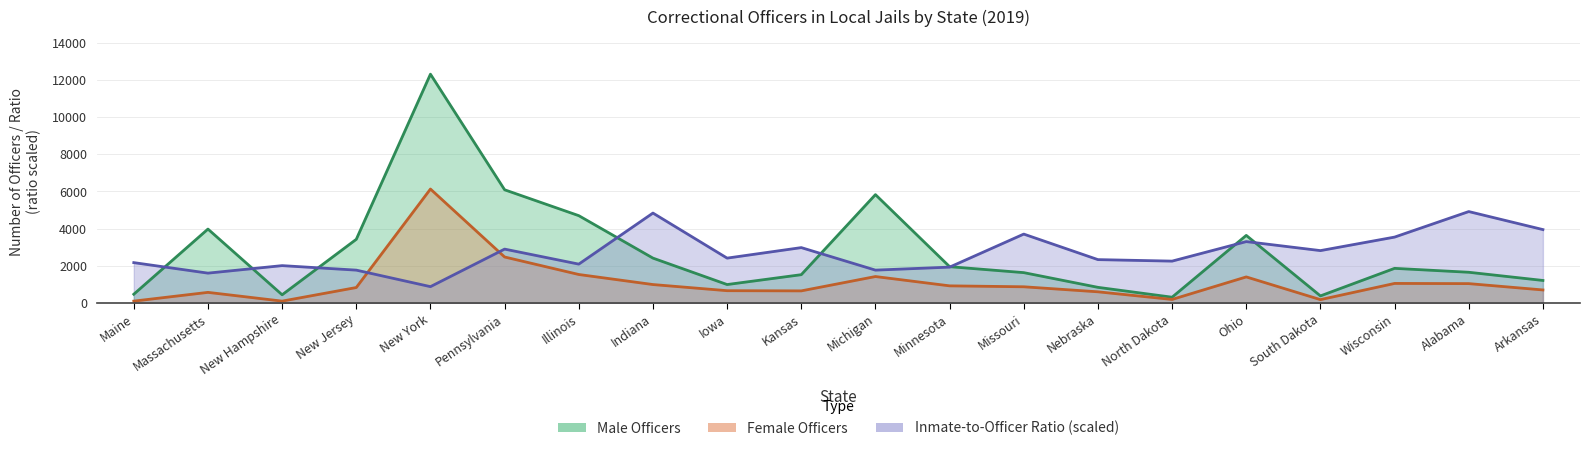

The value of Inmate-to-officer ratio at New Hampshire is 2016.4. True or false?

True